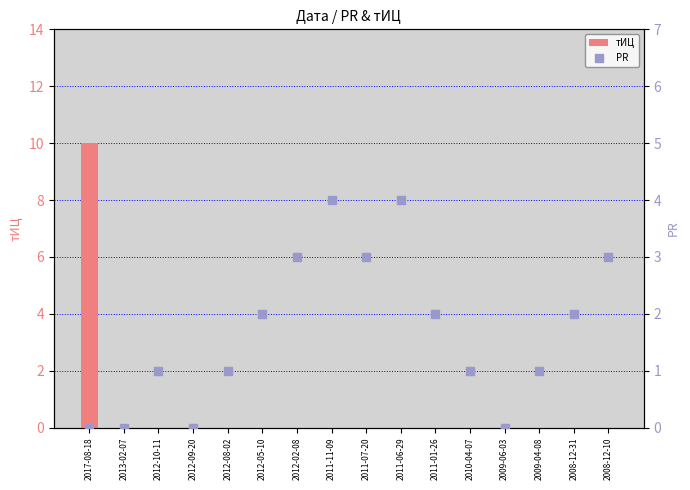

At which category is the sum across all series the highest?

2017-08-18